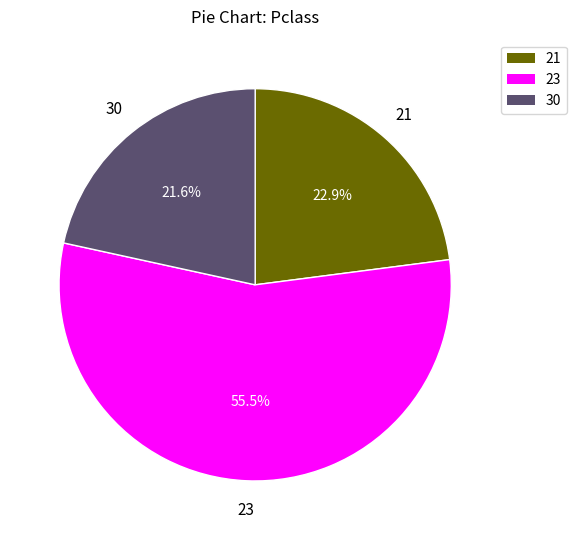

Is it true that 30 is 16% of the pie?

False